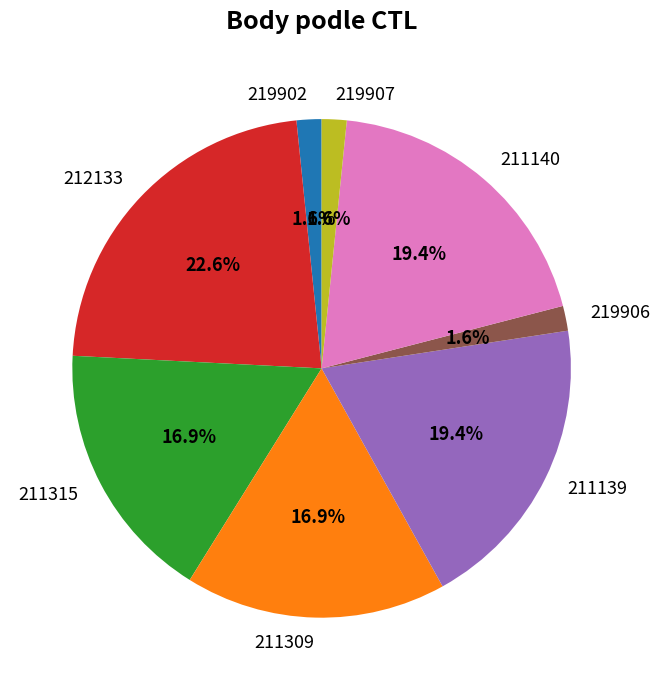

Which category has the biggest portion of the pie?

212133